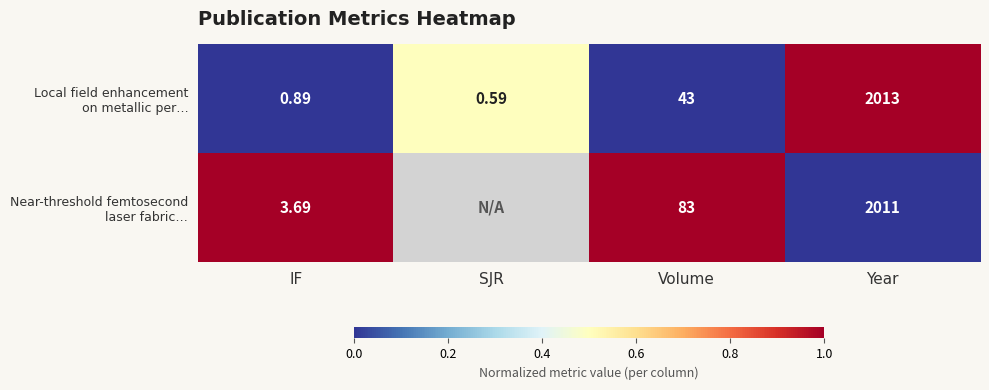

The value of Near-threshold femtosecond laser fabric… at Volume is 1.0. True or false?

True